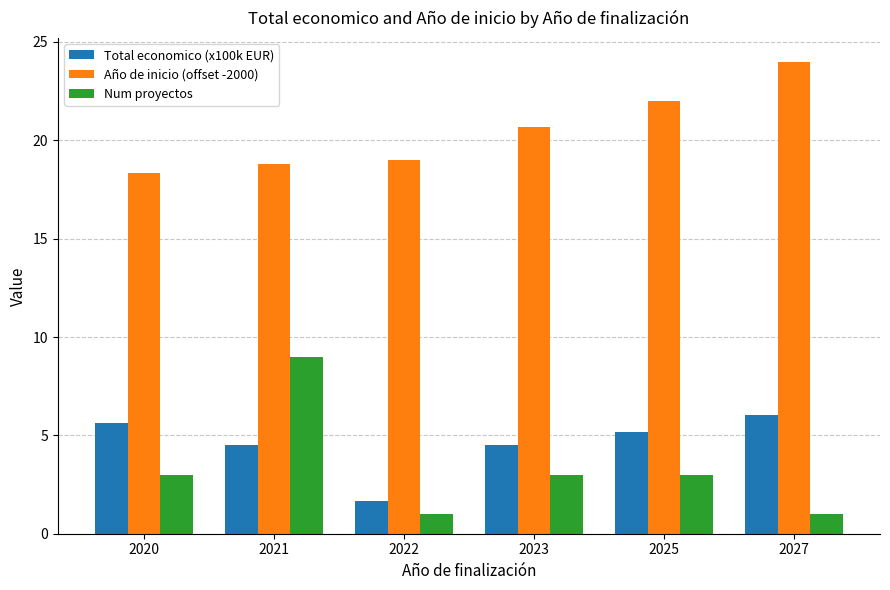

What is the value of the Num proyectos bar at the 1st from the left?

3.0